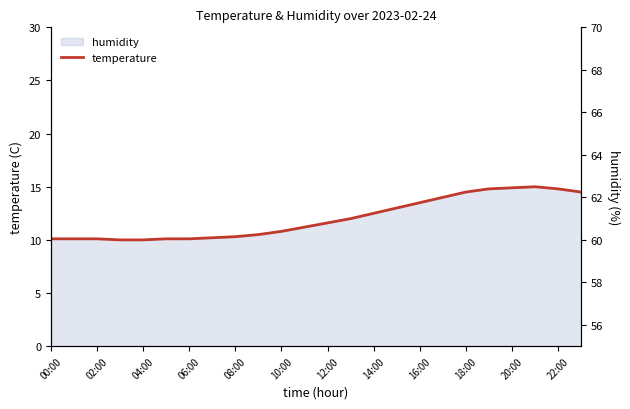

Reading right to left, what are all the values shown in this chart?

14.5	14.8	15.0	14.9	14.8	14.5	14.0	13.5	13.0	12.5	12.0	11.6	11.2	10.8	10.5	10.3	10.2	10.1	10.1	10.0	10.0	10.1	10.1	10.1